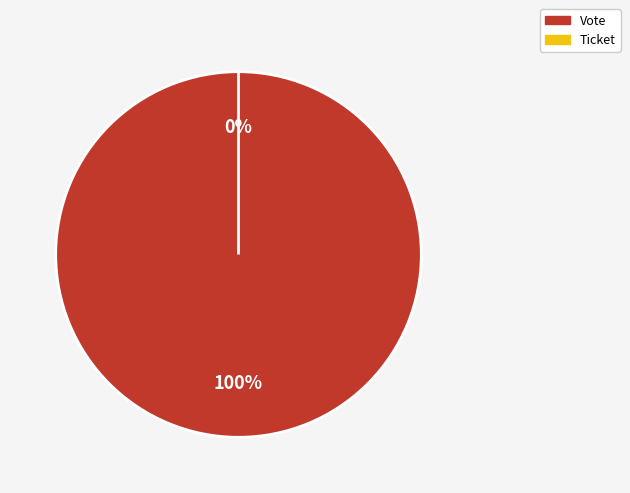

How many slices are in this pie chart?

2